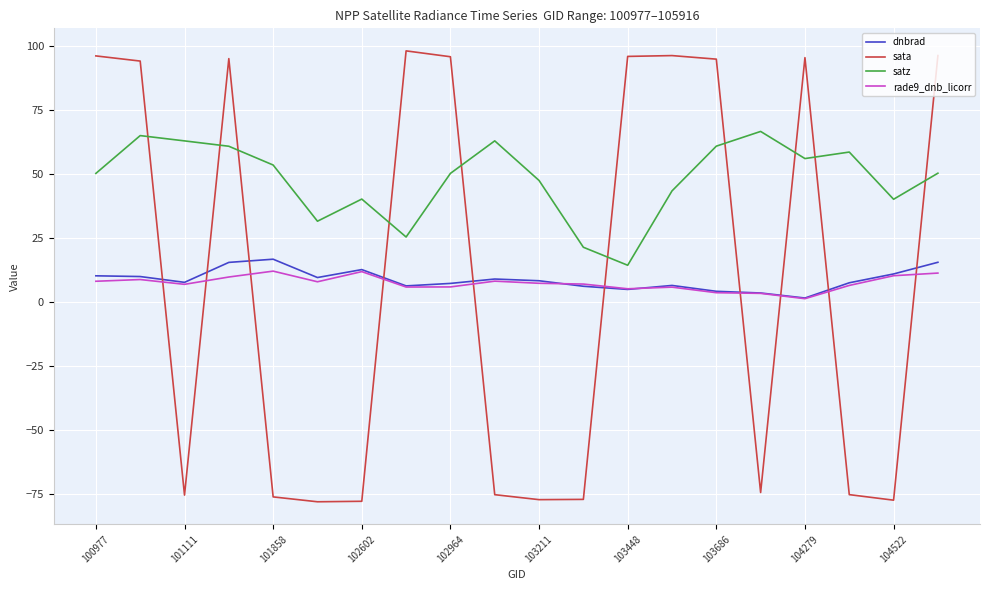

True or false: satz and rade9_dnb_licorr cross at least once.

False